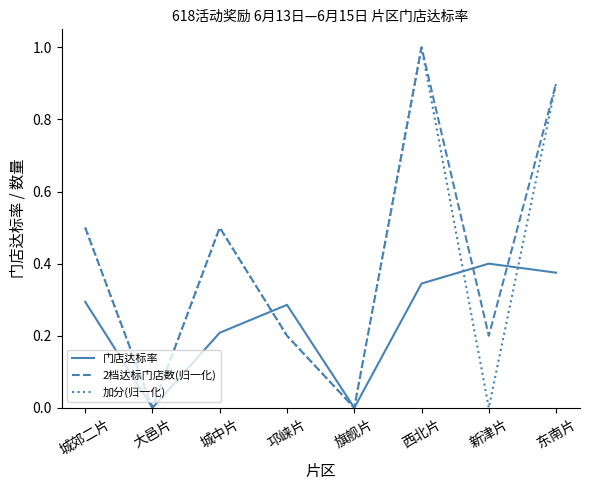

Which series changed the most between 邛崃片 and 旗舰片?

门店达标率